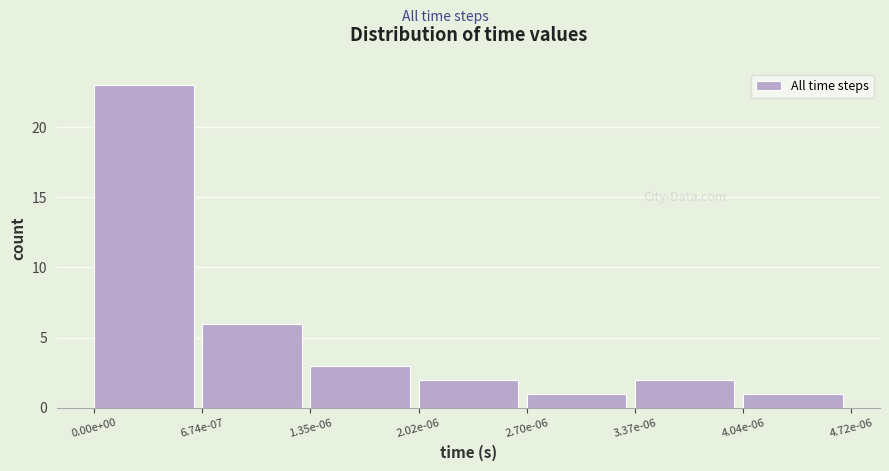

Reading right to left, transcribe all the data shown in this chart.

4.04e-06=1	3.37e-06=2	2.70e-06=1	2.02e-06=2	1.35e-06=3	6.74e-07=6	0.00e+00=23